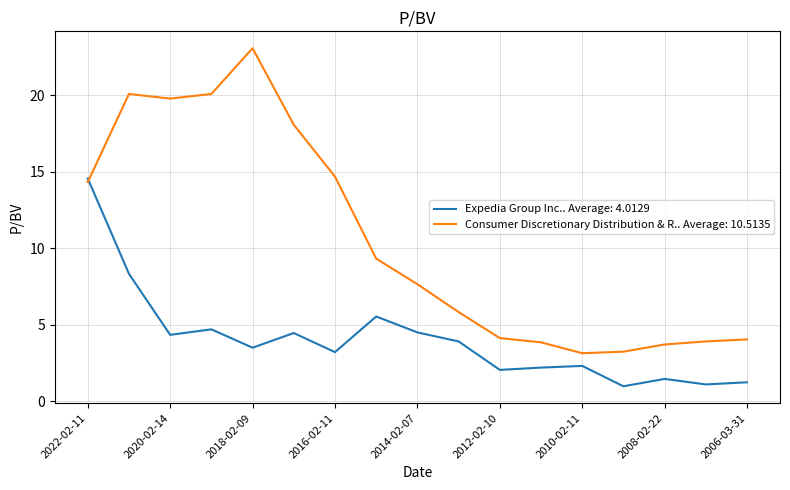

Which series has the largest total across all categories?

Consumer Discretionary Distribution & R.. Average: 10.5135